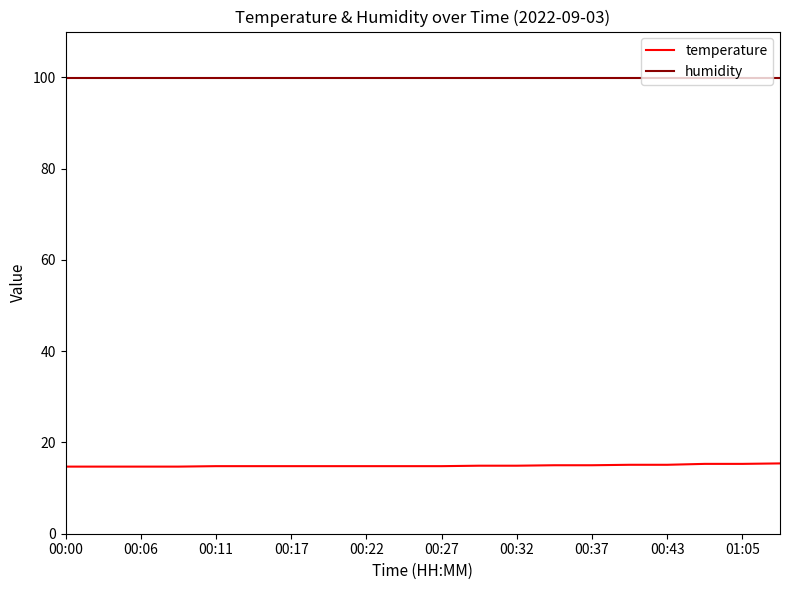

What is the difference between the maximum and minimum values in the temperature series?

0.7